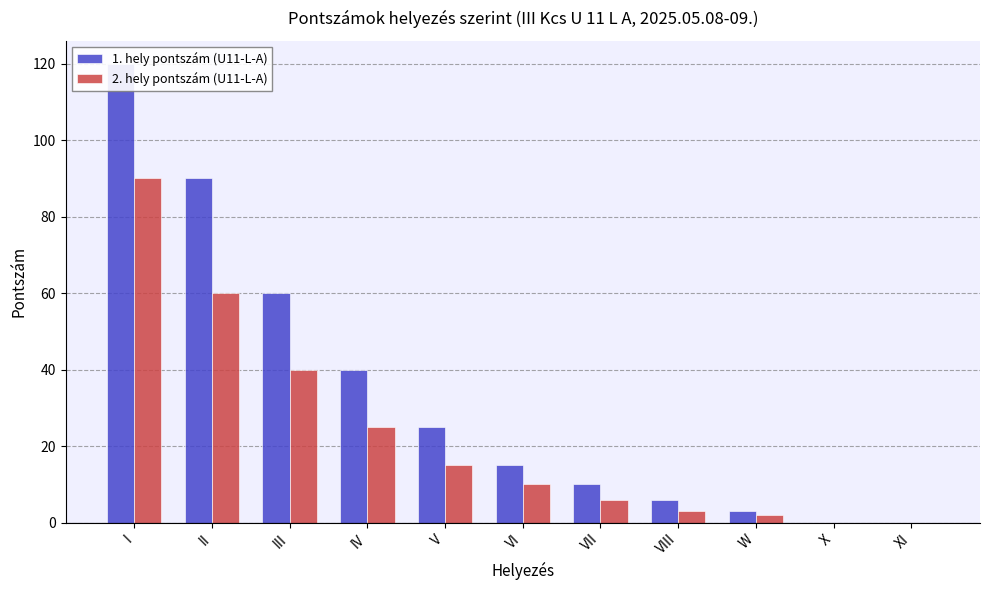

At which category is the sum across all series the highest?

I